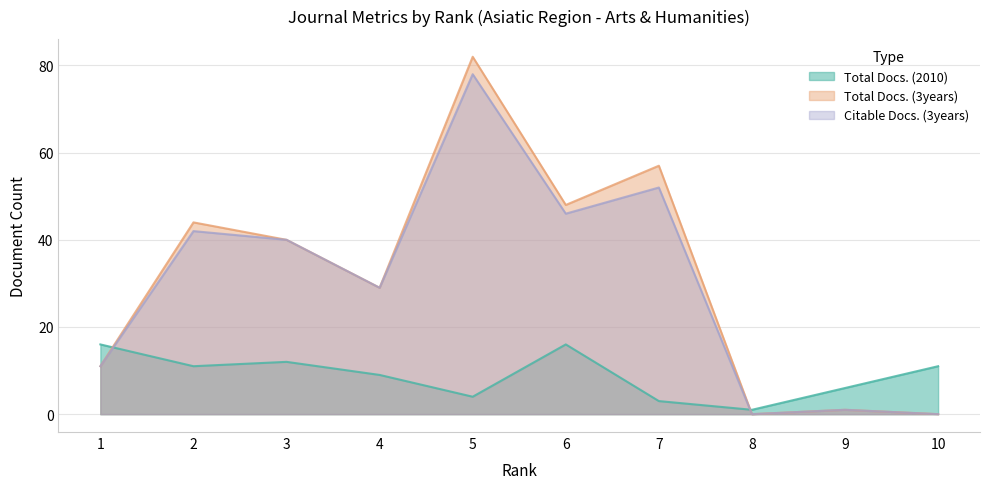

List the labels in order of Total Docs. (3years) value, largest first.

5, 7, 6, 2, 3, 4, 1, 9, 8, 10